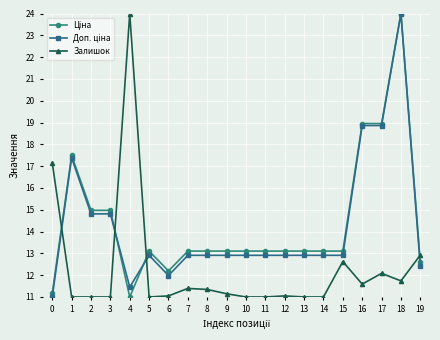

At how many categories does at least one series exceed 13?

18